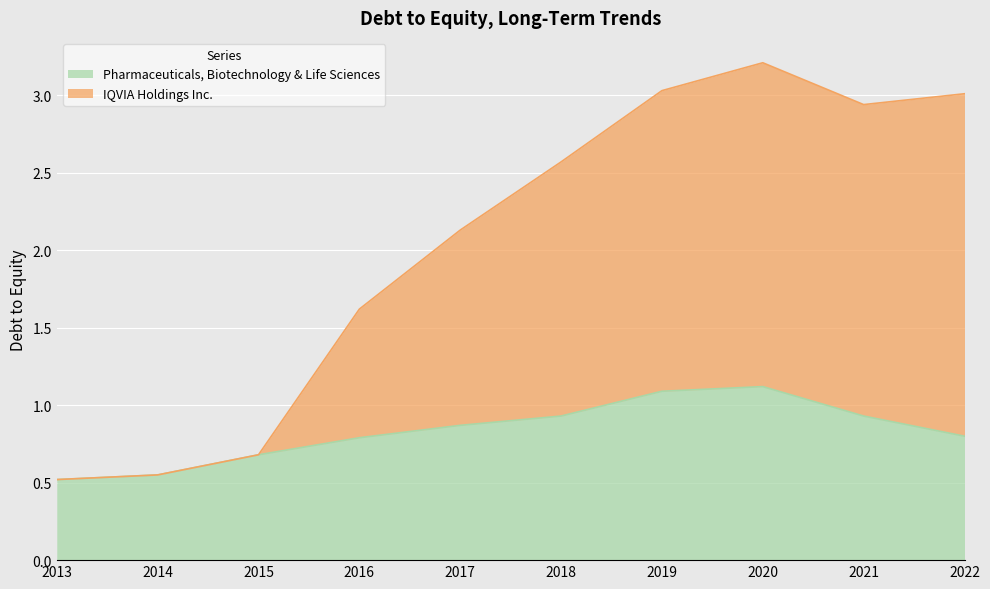

Rank the categories by IQVIA Holdings Inc. value from lowest to highest.

2013, 2014, 2015, 2016, 2017, 2018, 2021, 2022, 2019, 2020